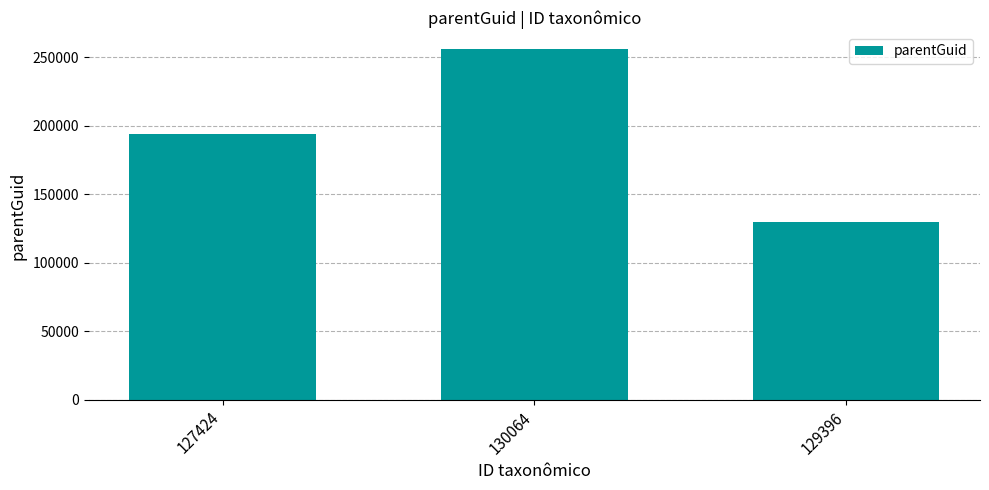

The chart shows a value of 130044 at 129396. True or false?

True